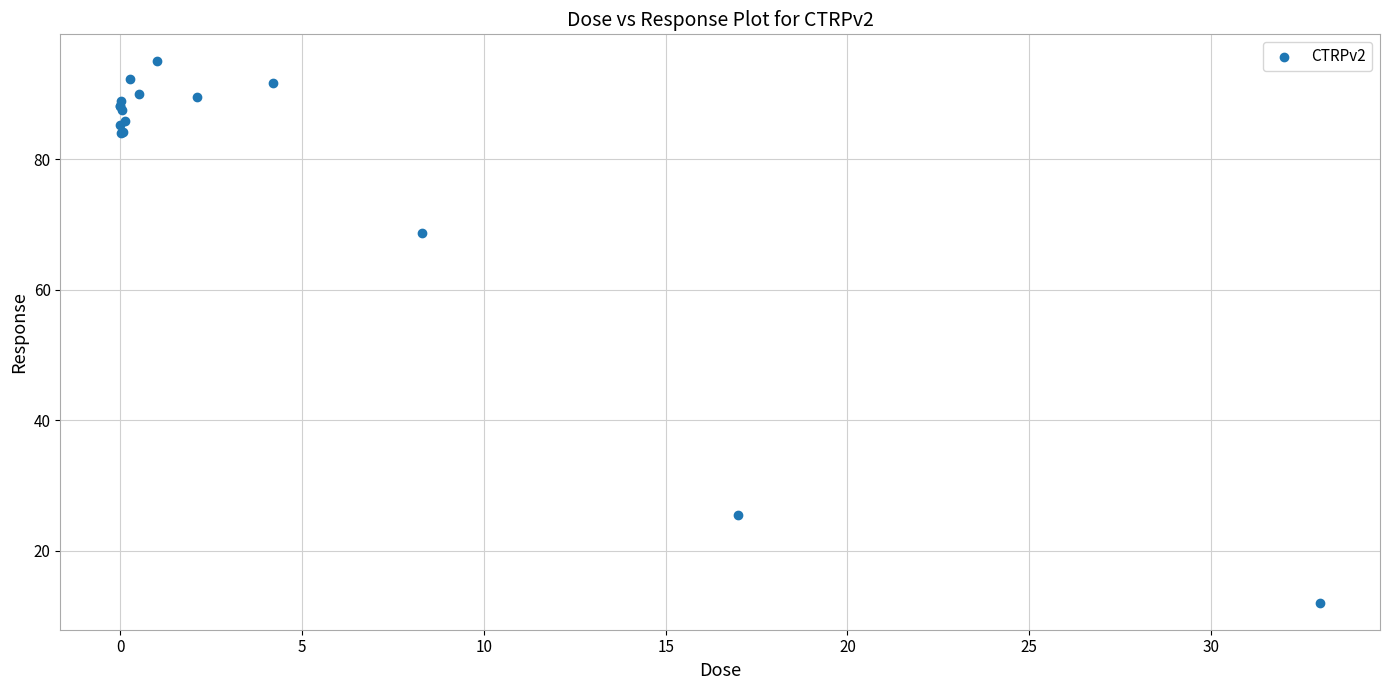

What Y value in the scatter plot is closest to 53?

68.7